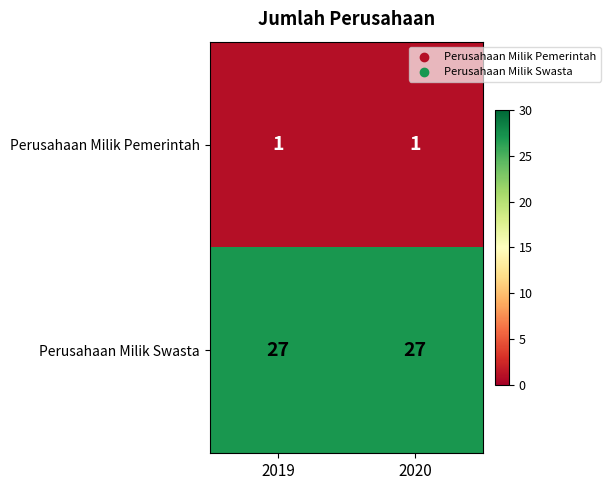

At how many categories does at least one series exceed 7?

2